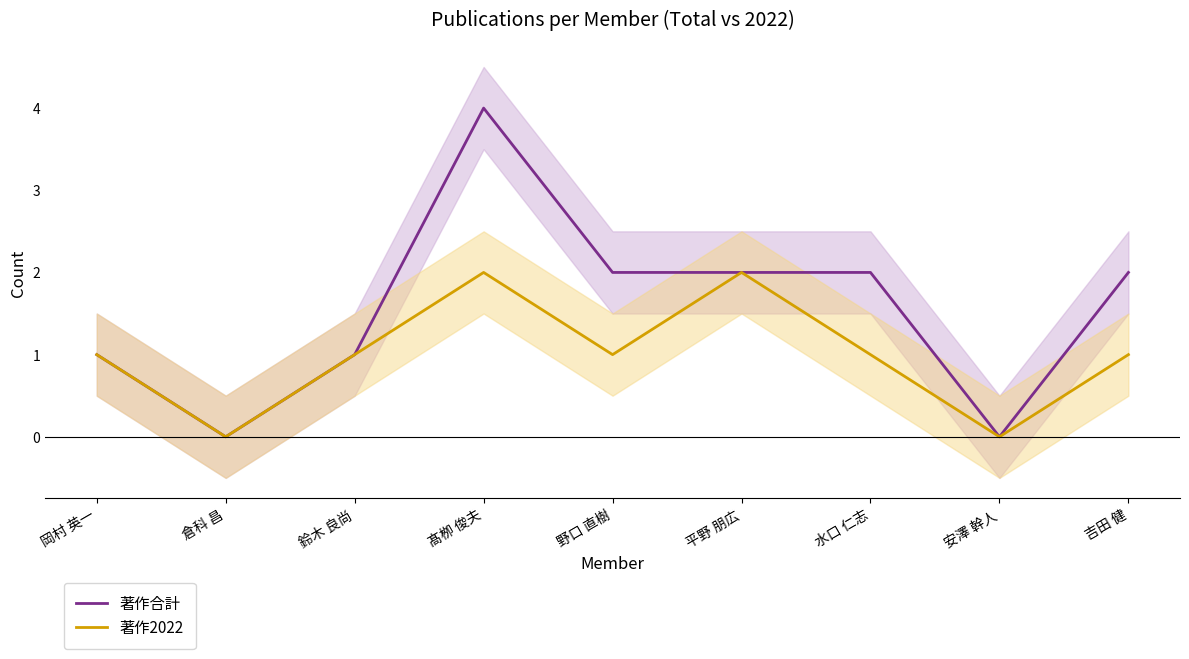

Where does the 著作合計 series first go above 2?

髙栁 俊夫